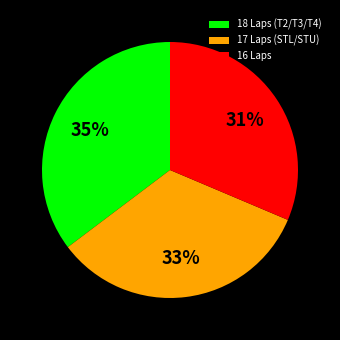

Is the sum of 16 Laps and 18 Laps (T2/T3/T4) greater than half?

Yes